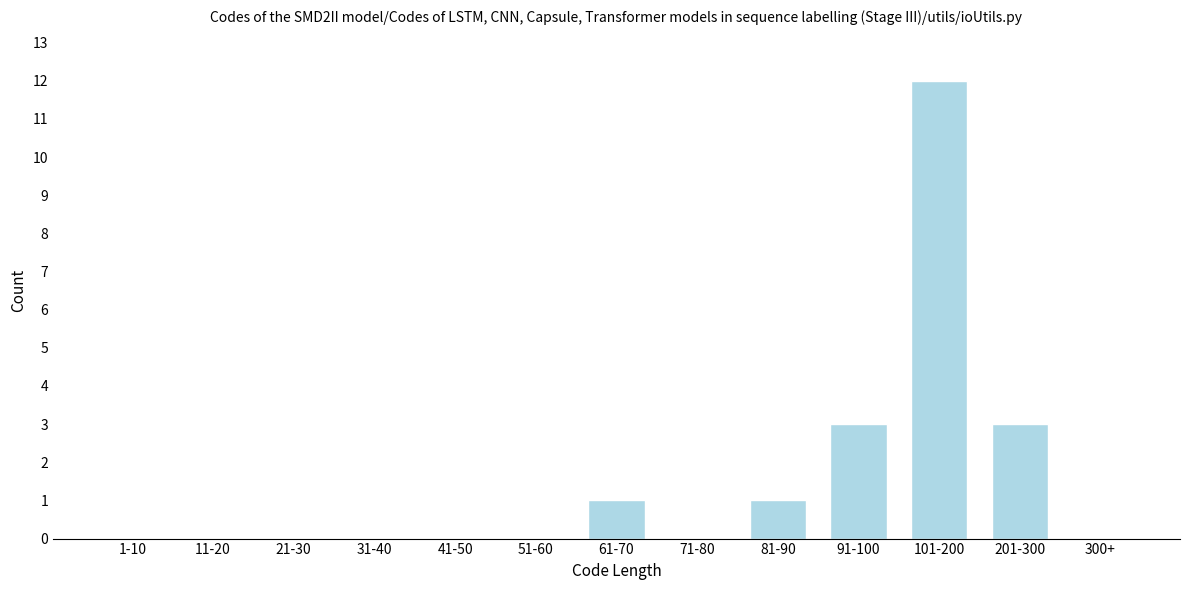

Reading right to left, what are all the values shown in this chart?

300+=0	201-300=3	101-200=12	91-100=3	81-90=1	71-80=0	61-70=1	51-60=0	41-50=0	31-40=0	21-30=0	11-20=0	1-10=0